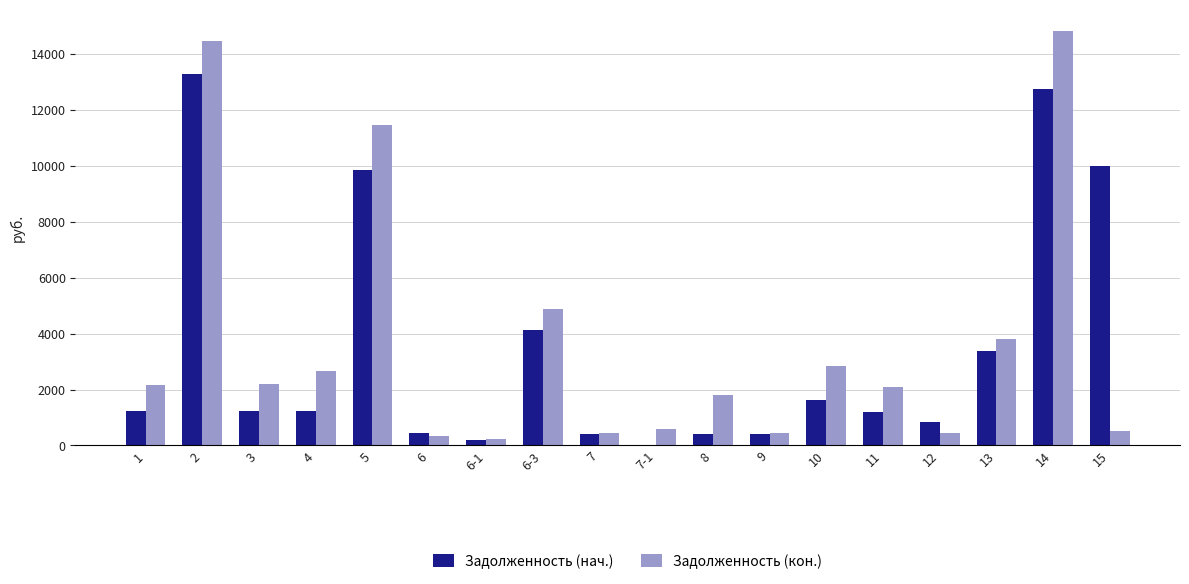

How many data points in Задолженность (кон.) are above 2152?

9